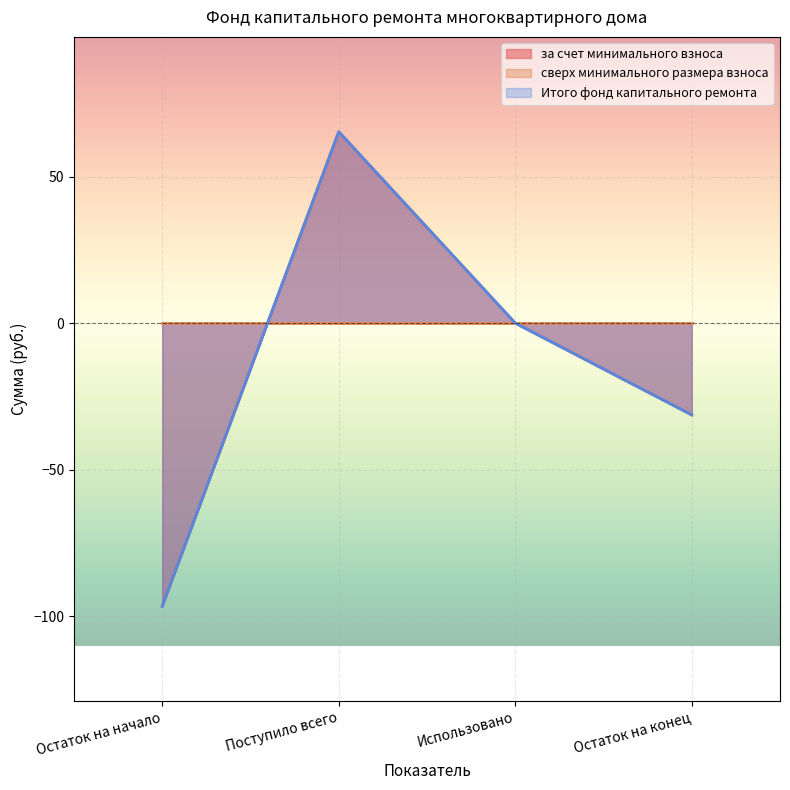

At which label does Итого фонд капитального ремонта first exceed 0?

Поступило всего